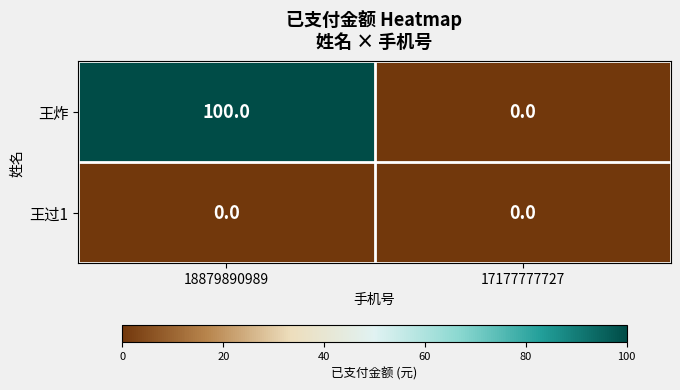

Reading right to left, extract all data points from this chart.

王炸: 0	100
王过1: 0	0